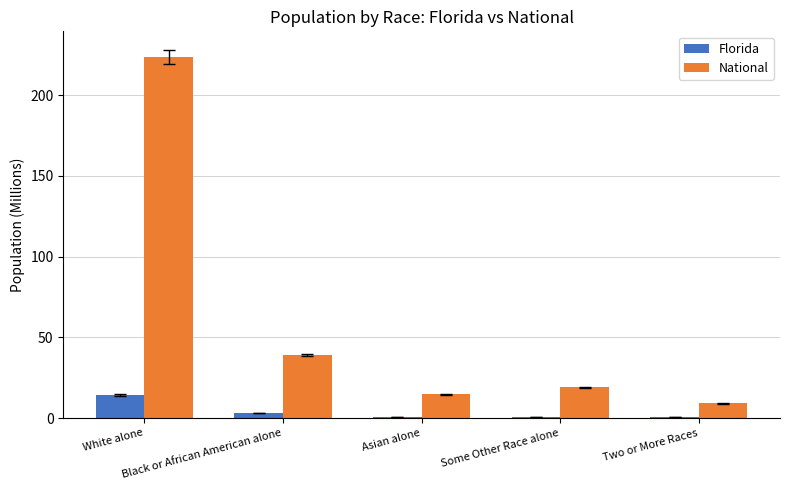

Is the value of Florida at Two or More Races greater than the value of National at Two or More Races?

No